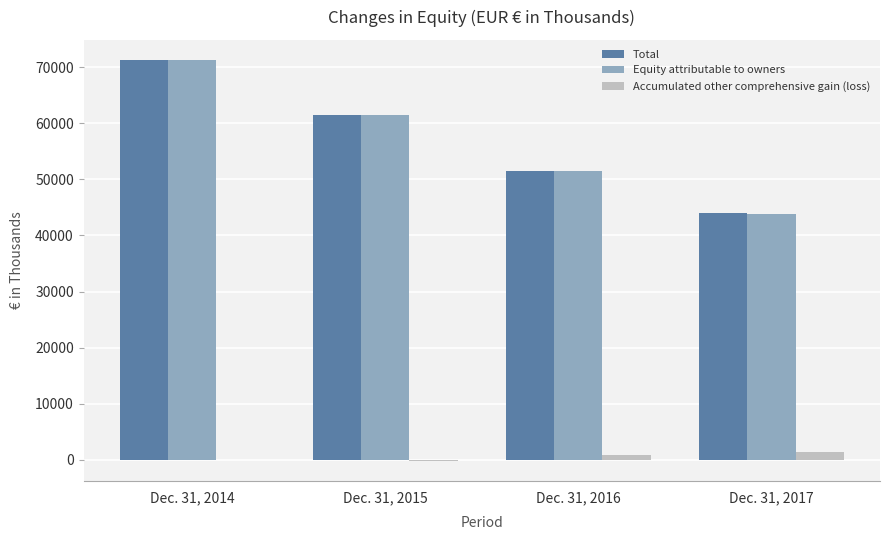

At which category is the sum across all series the highest?

Dec. 31, 2014